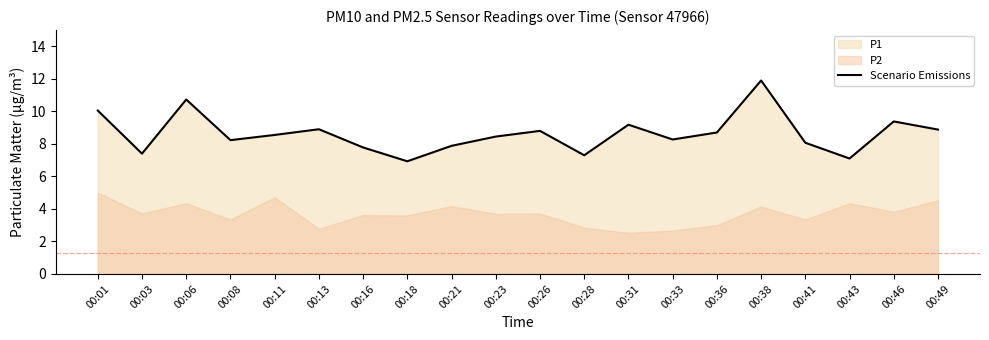

True or false: the data shows 3.3 at 00:03.

False